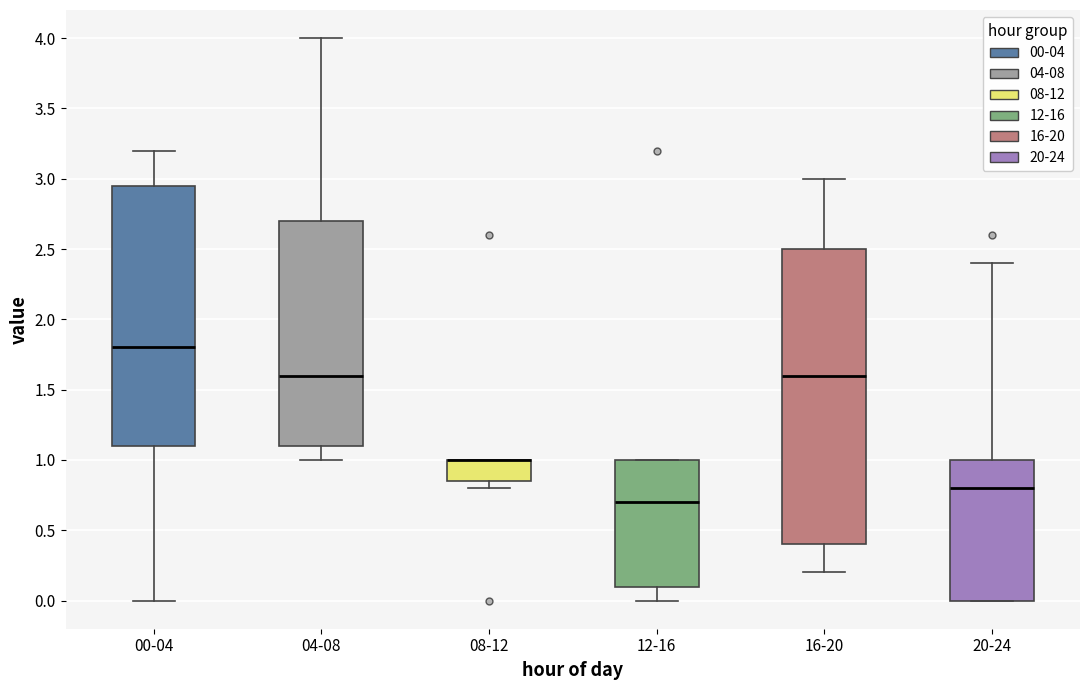

Where does the median line of the box for 12-16 sit on the y-axis? The values are not printed on the chart, so give them approximately, as read against the axis.

0.70